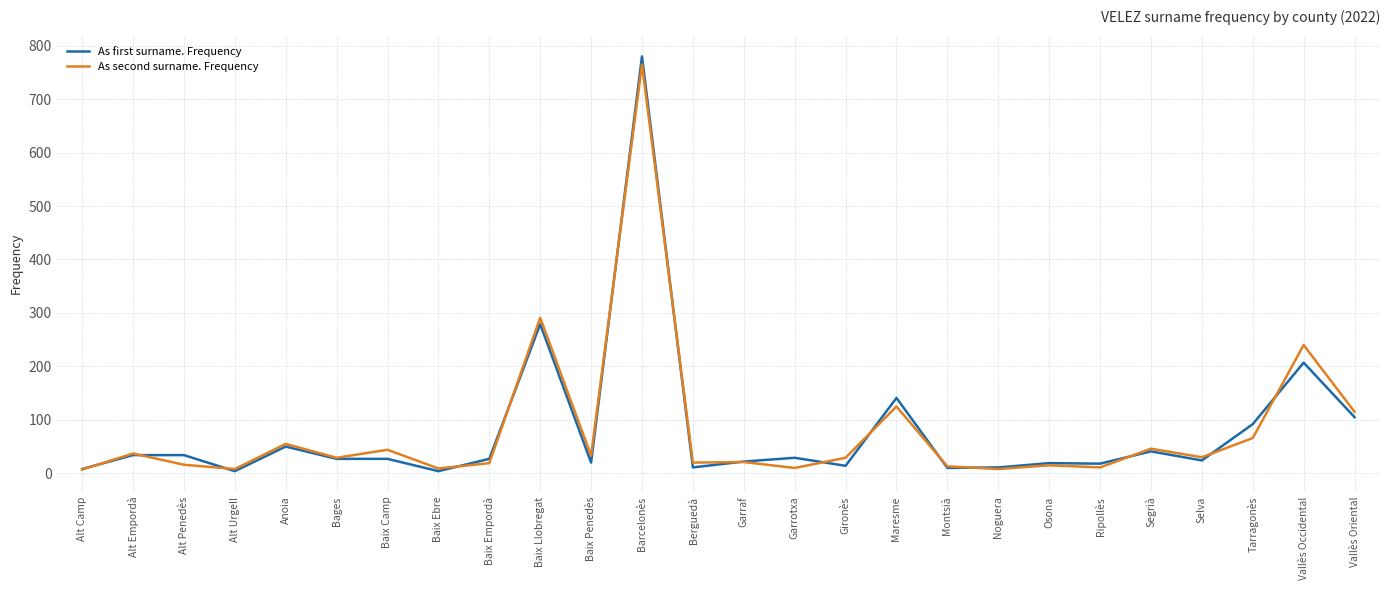

List the series in order of their peak value, lowest first.

As second surname. Frequency, As first surname. Frequency